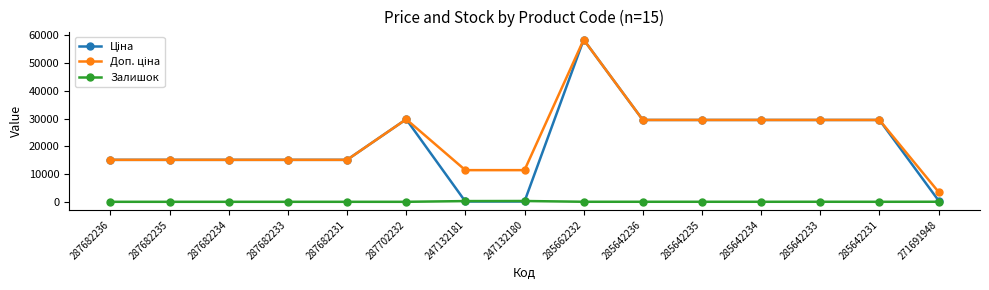

What is the spread (max minus min) of values at 287682236?

15120.0